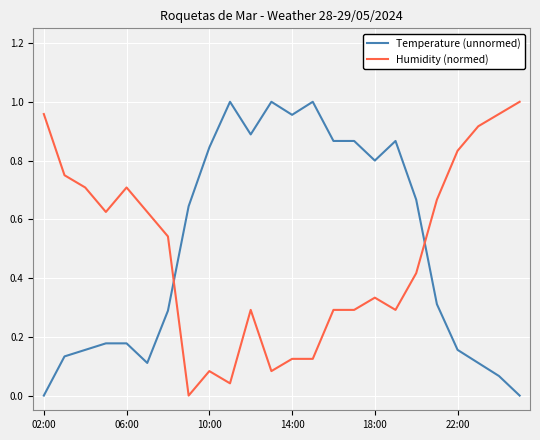

Is this an area chart (filled region under the line)?

No